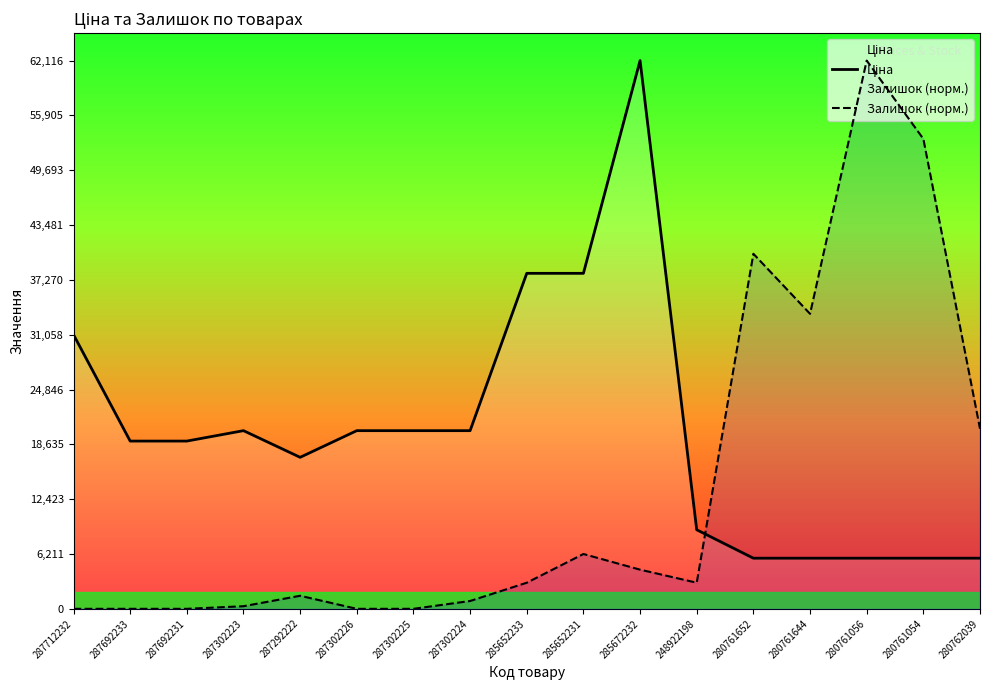

What is the maximum value shown in the chart?

62116.9